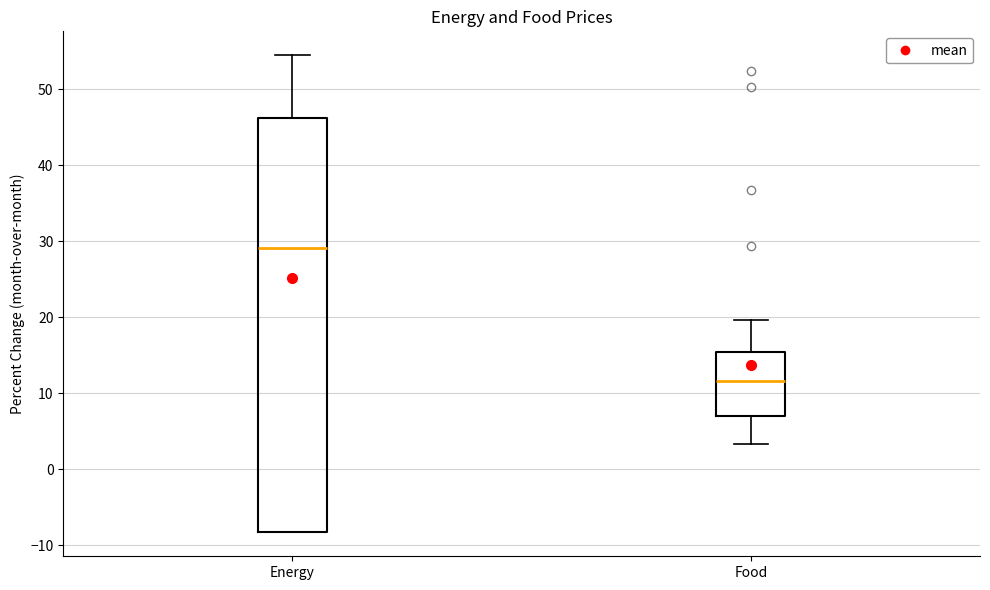

Which box is the tallest, from its lower edge to its upper edge?

Energy